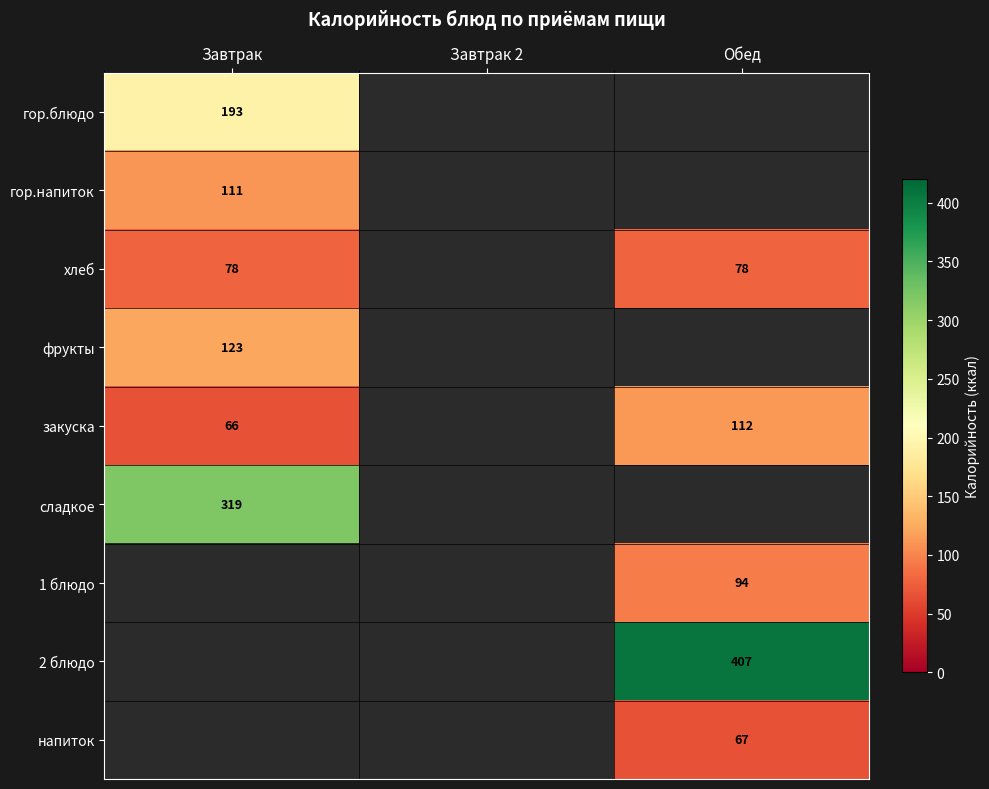

Count the number of data series in this chart.

9